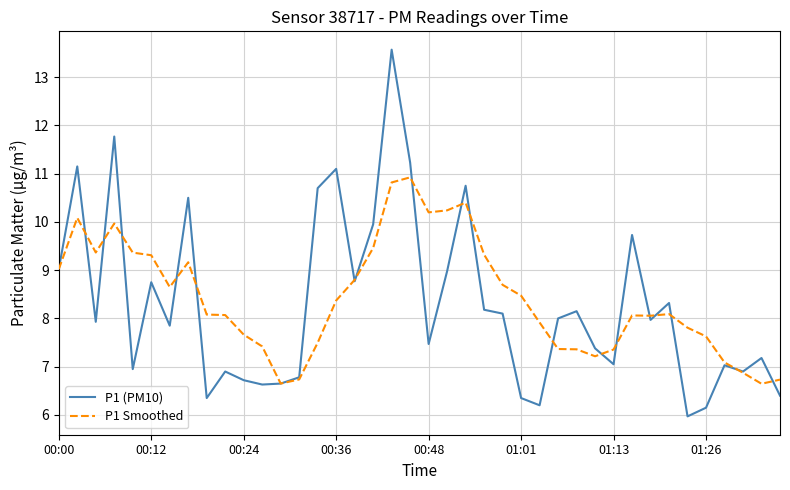

What is the minimum value for P1 (PM10)?

6.0